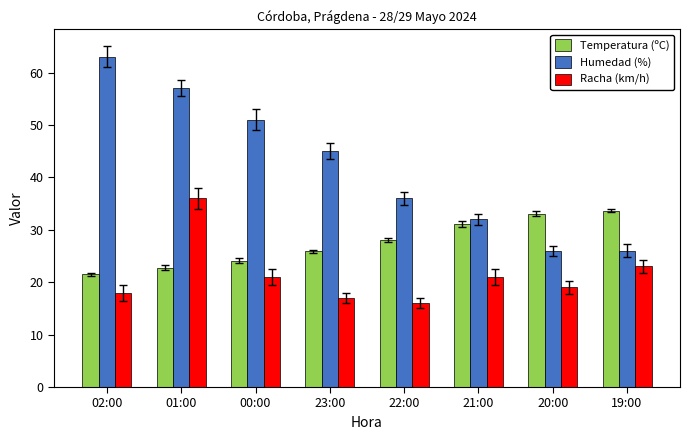

What is the value of the Racha (km/h) bar at the 4th from the left?

17.0